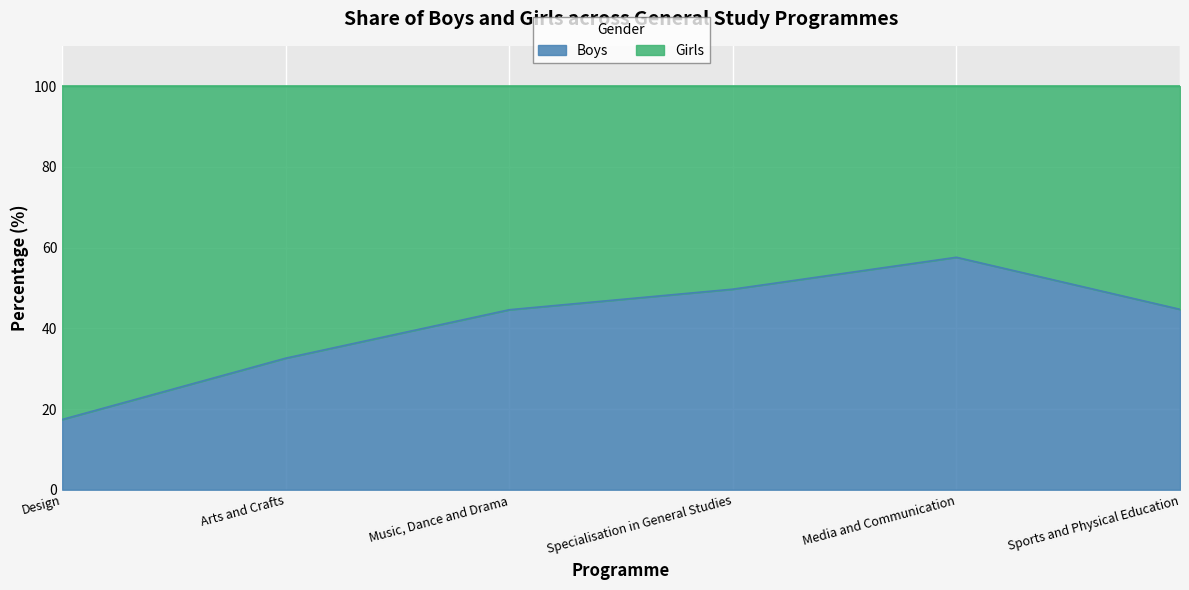

What is the average value?

41.1